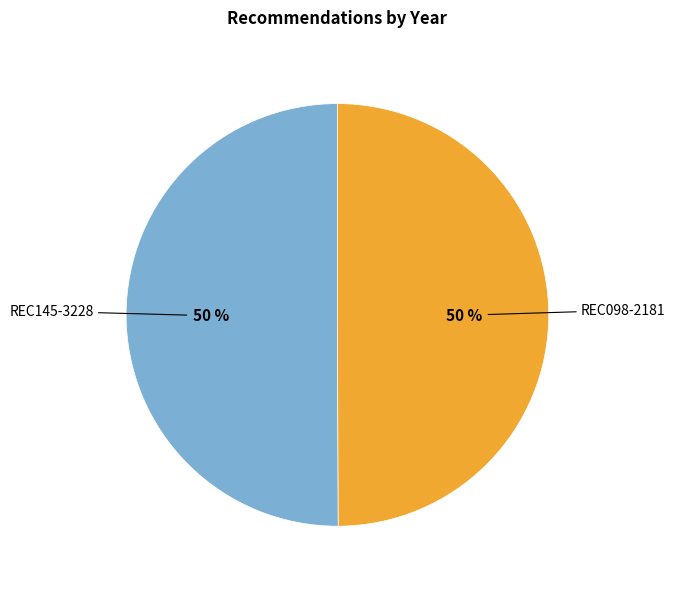

Approximately how many times larger is the value at REC098-2181 compared to REC145-3228?

1.0